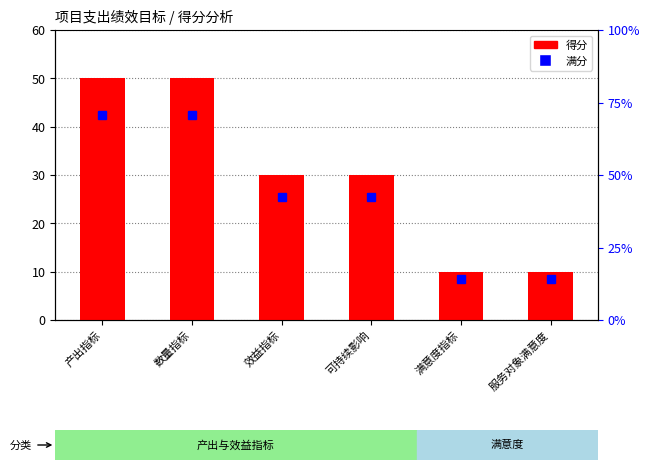

What is the sum of all values?

180